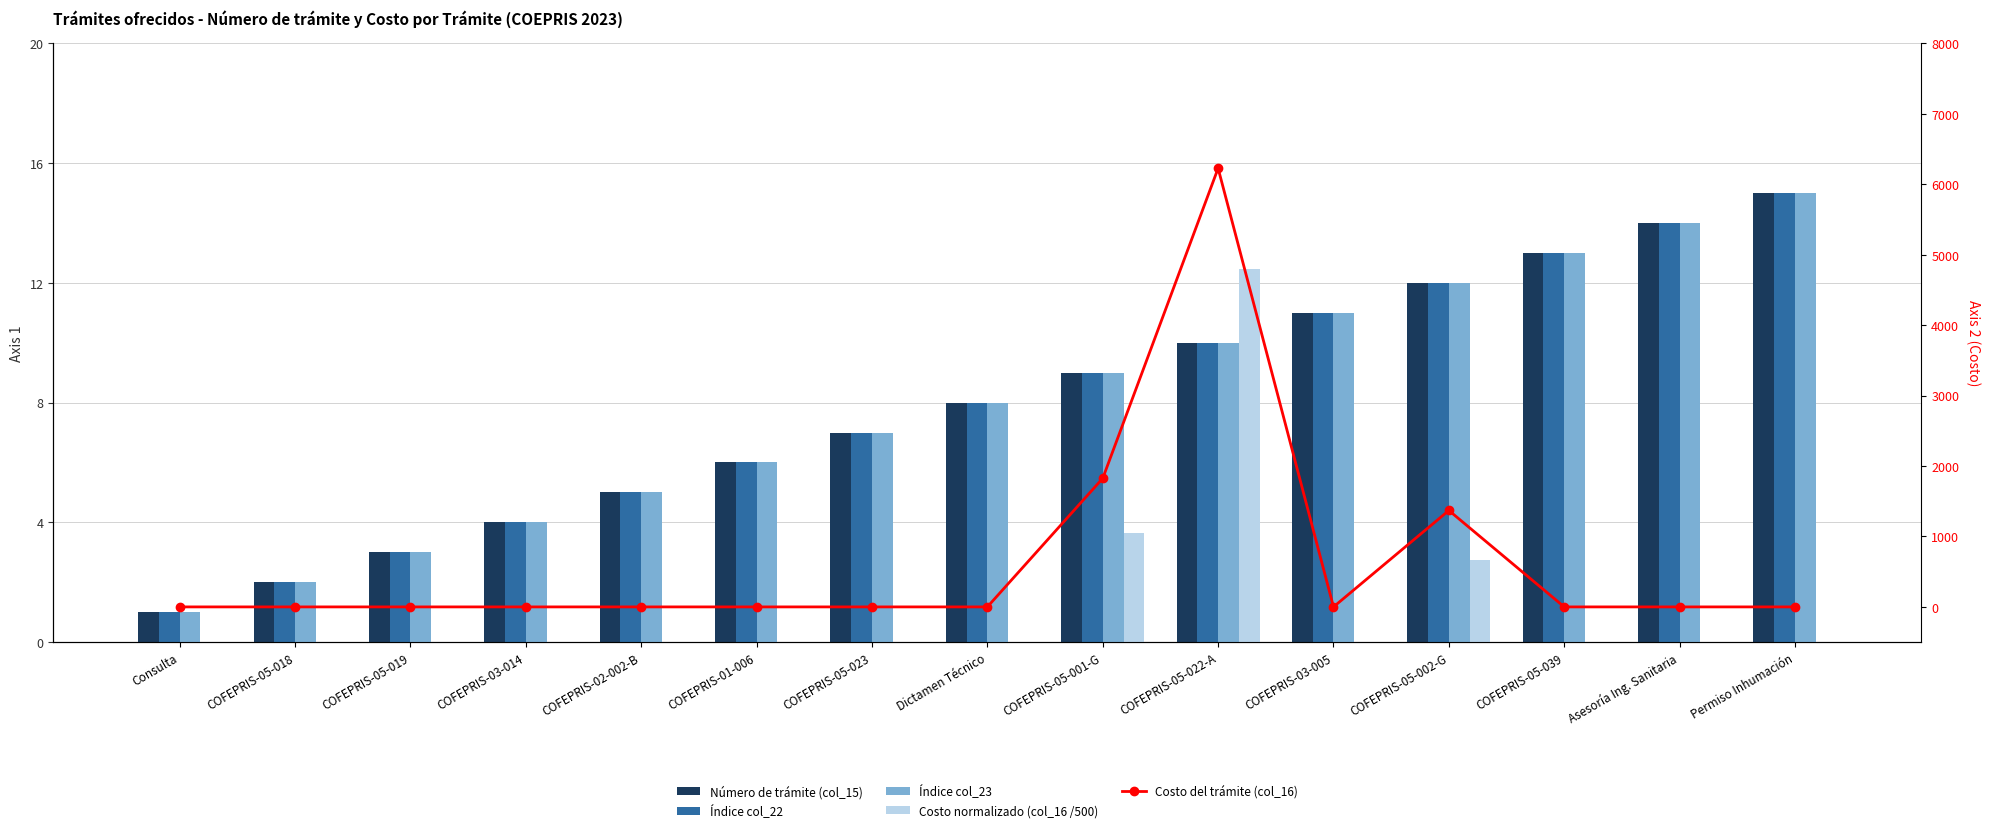

What is the label of the 1st bar from the left?

Consulta